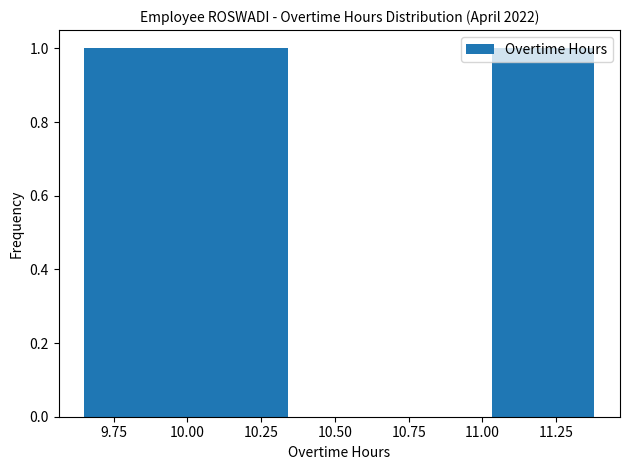

What is the height of the bar covering 10.00 to 10.35 on the x-axis? Neither the bar edges nor the heights are printed on the chart, so give them approximately, as read against the axes.

1